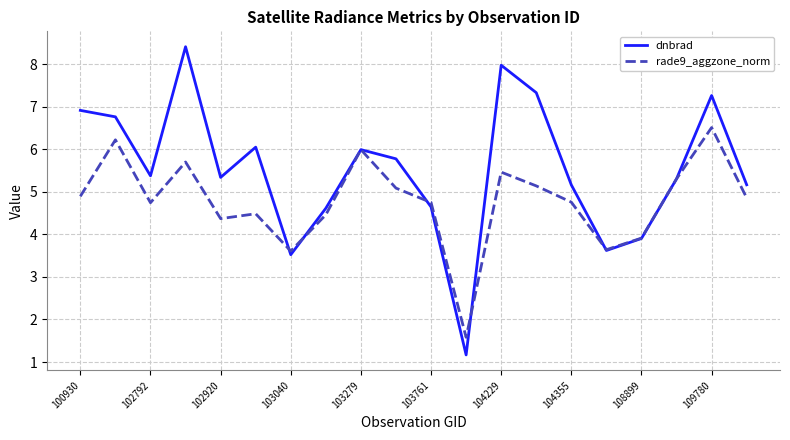

How many values in the dnbrad series exceed 5?

14